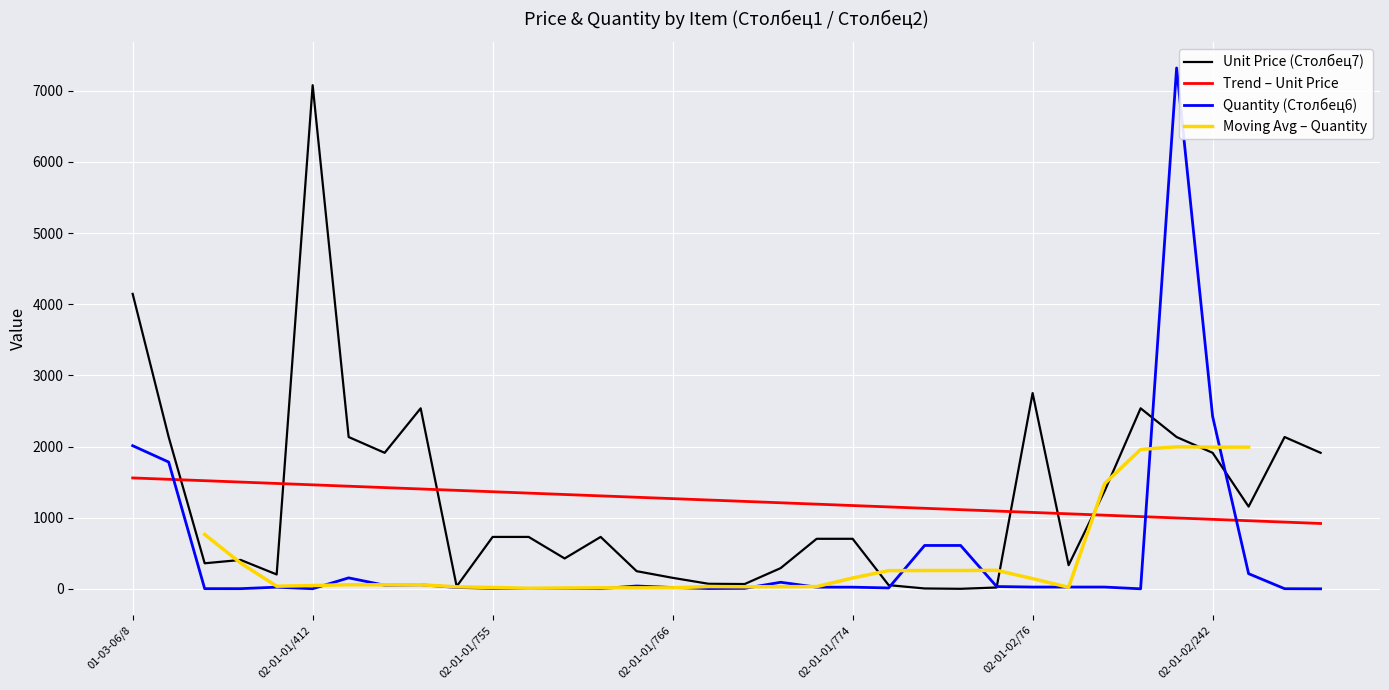

Between which two adjacent categories do Unit Price (Столбец7) and Quantity (Столбец6) first intersect?

02-01-01/775 and 02-01-01/776